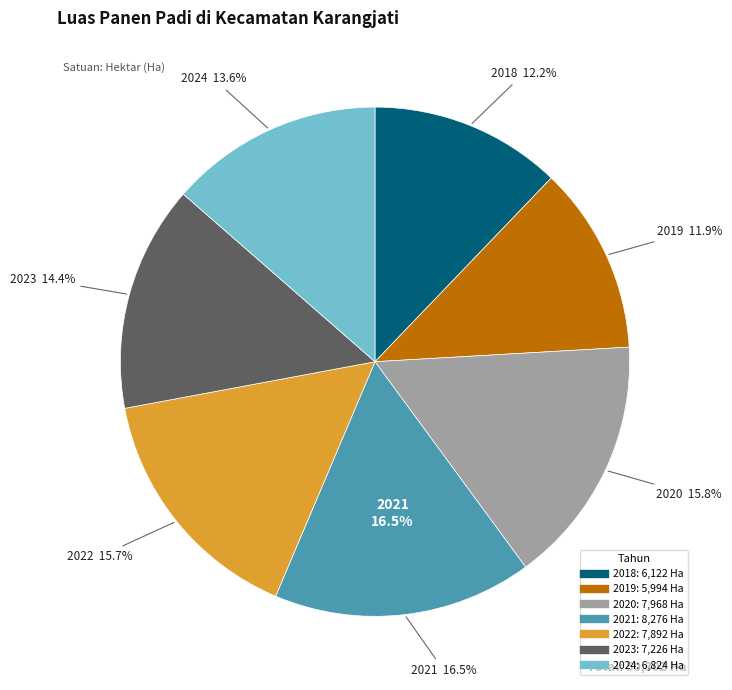

What is the total percentage of 2023 and 2018?

26.5%